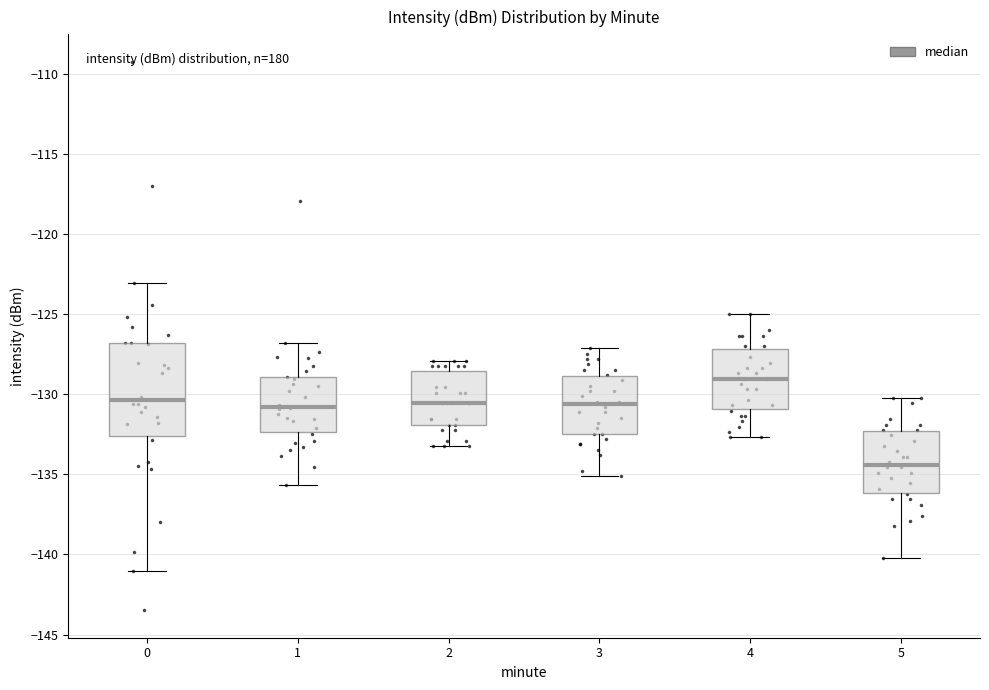

Reading left to right, read every box against the y-axis: the position of its median line, the range the box covers, and the ends of its whiskers. The values are not printed on the chart, so give them approximately, as read against the axis.

0: median -130.5, box -132.5 to -127.0, whiskers -141.0 to -123.0
1: median -131.0, box -132.5 to -129.0, whiskers -135.5 to -127.0
2: median -130.5, box -132.0 to -128.5, whiskers -133.0 to -128.0
3: median -130.5, box -132.5 to -129.0, whiskers -135.0 to -127.0
4: median -129.0, box -131.0 to -127.0, whiskers -132.5 to -125.0
5: median -134.5, box -136.0 to -132.5, whiskers -140.0 to -130.0